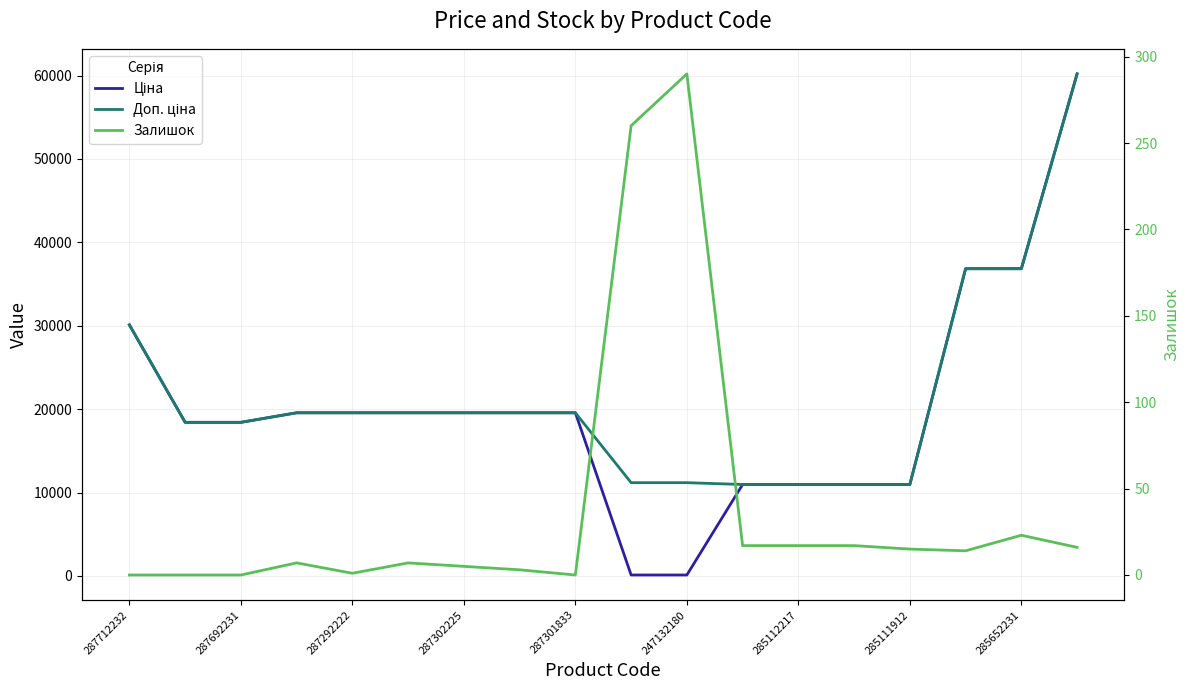

Which series has the largest range (max minus min)?

Ціна